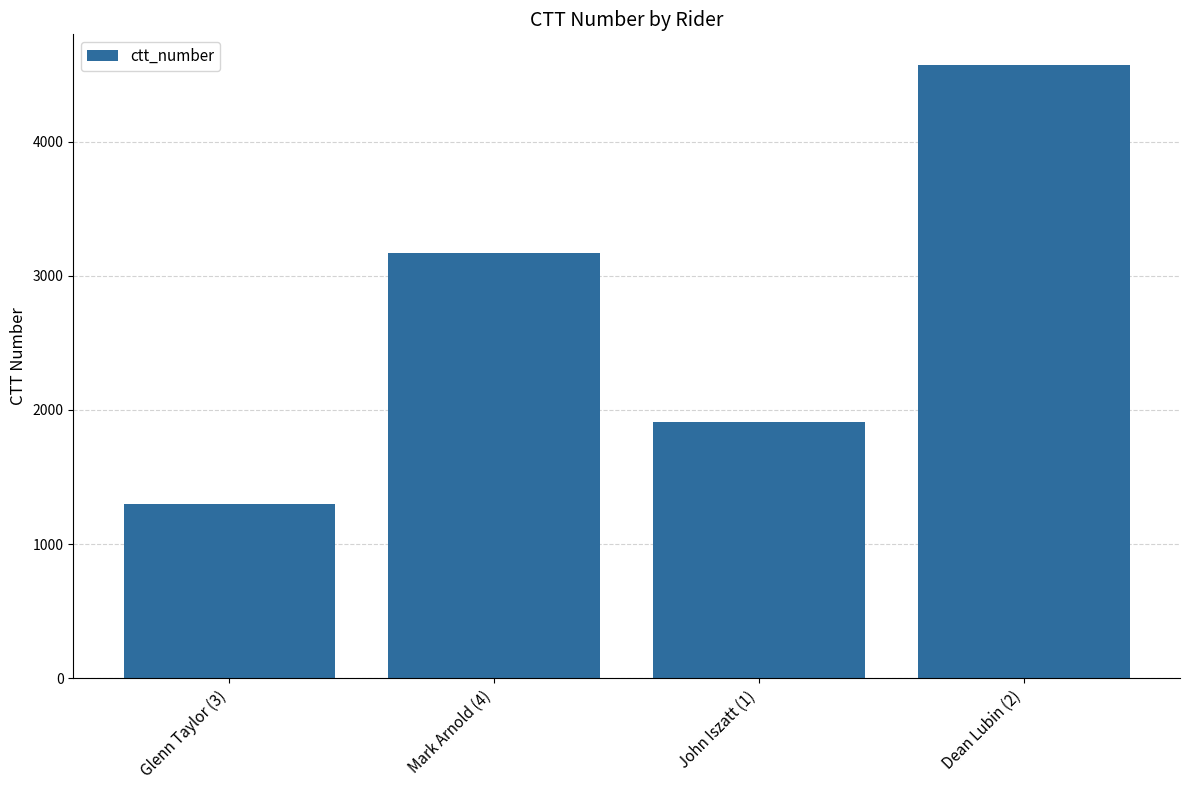

What is the difference between the second highest and minimum values?

1873